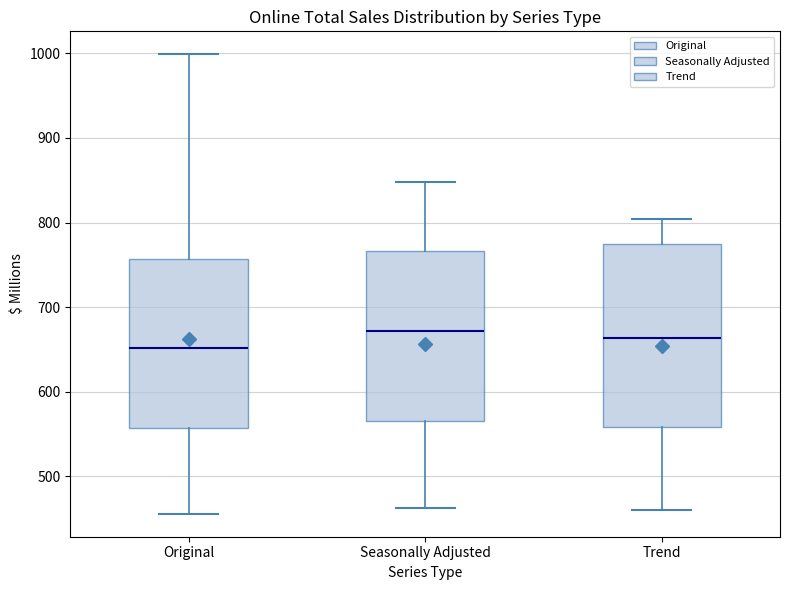

Reading left to right, read every box against the y-axis: the position of its median line, the range the box covers, and the ends of its whiskers. The values are not printed on the chart, so give them approximately, as read against the axis.

Original: median 650, box 560 to 760, whiskers 460 to 1000
Seasonally Adjusted: median 670, box 570 to 770, whiskers 460 to 850
Trend: median 660, box 560 to 770, whiskers 460 to 800